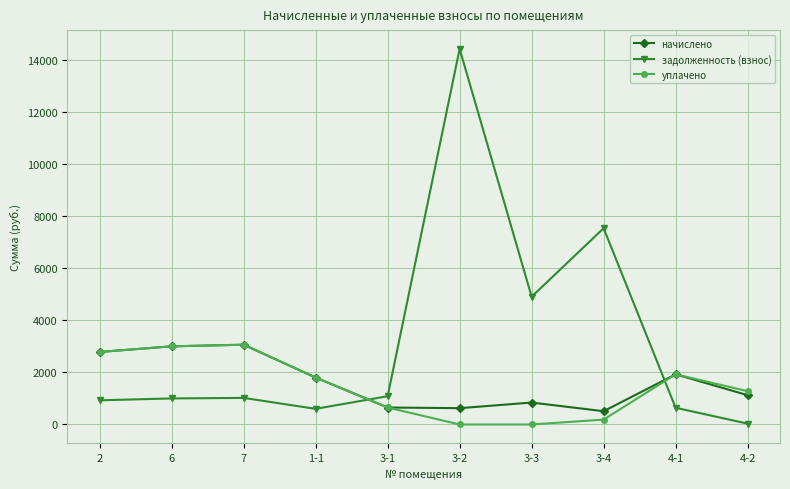

Does the chart have visible grid lines?

Yes